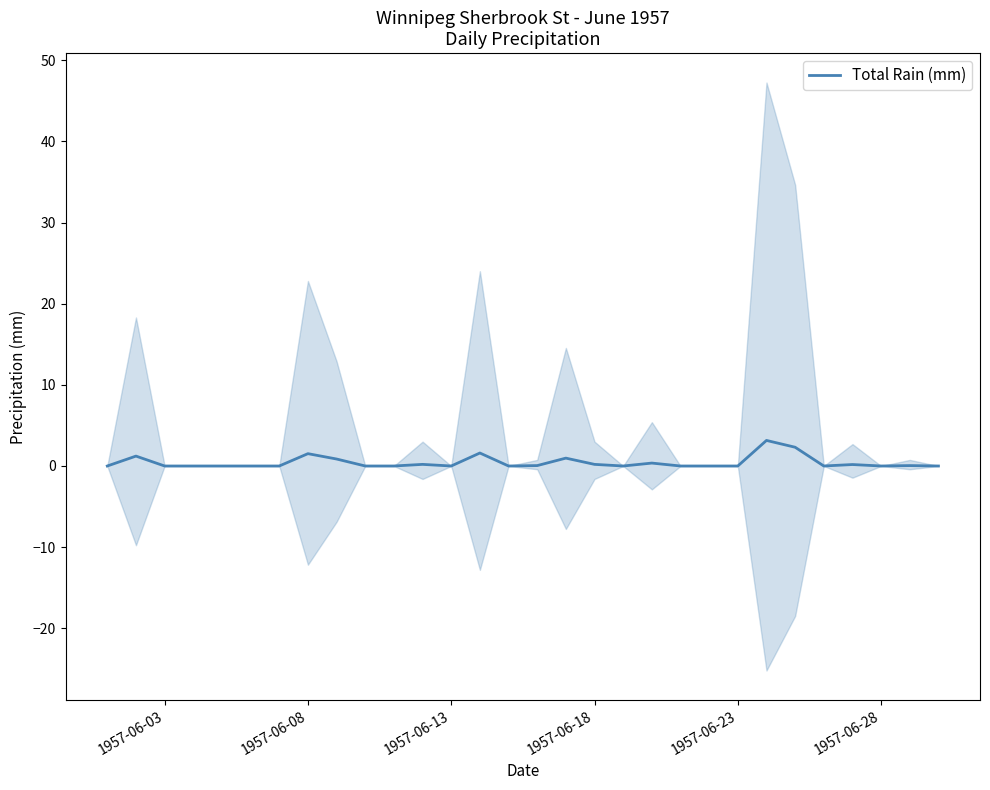

Is this an area chart (filled region under the line)?

No